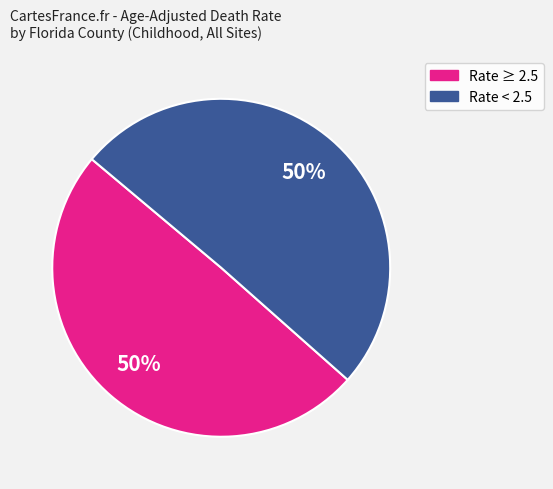

Is it true that Rate < 2.5 is 50% of the pie?

True